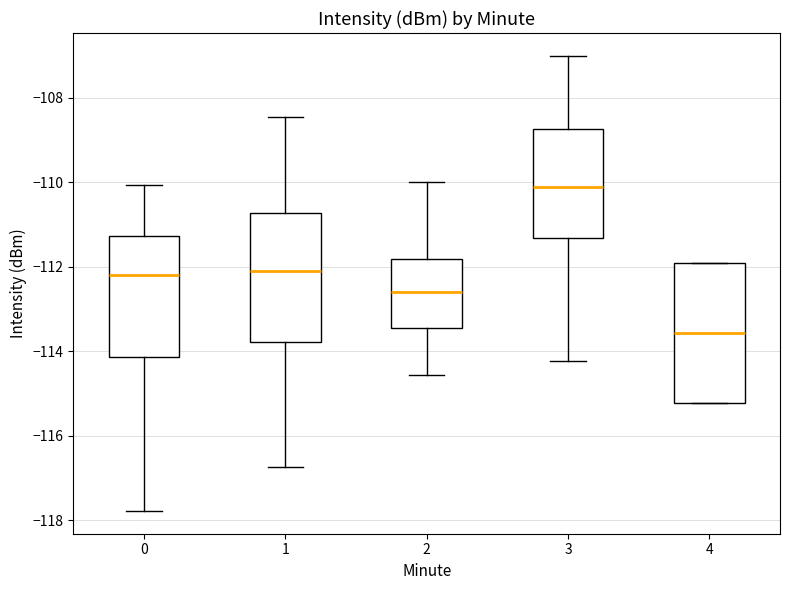

Where is the upper edge of the box at x = 4 on the y-axis? The values are not printed on the chart, so give them approximately, as read against the axis.

-112.0